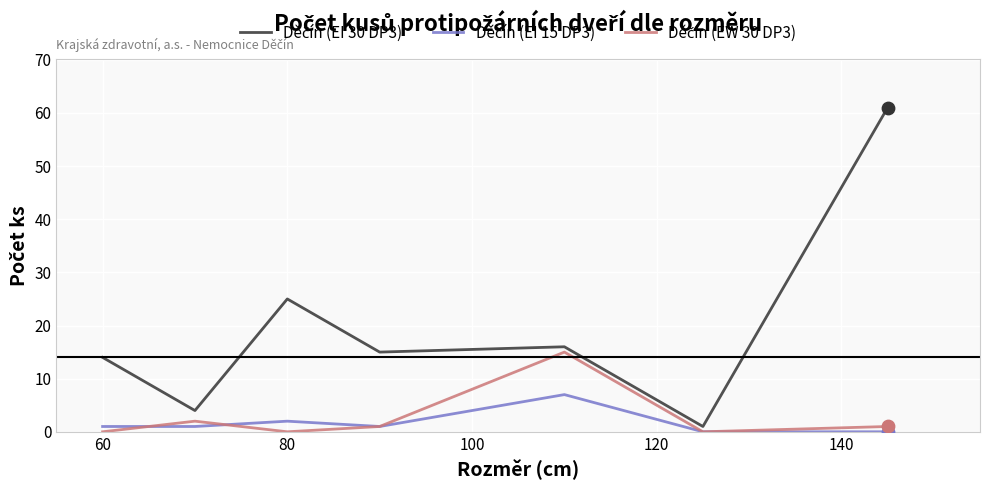

What is the maximum value shown in the chart?

61